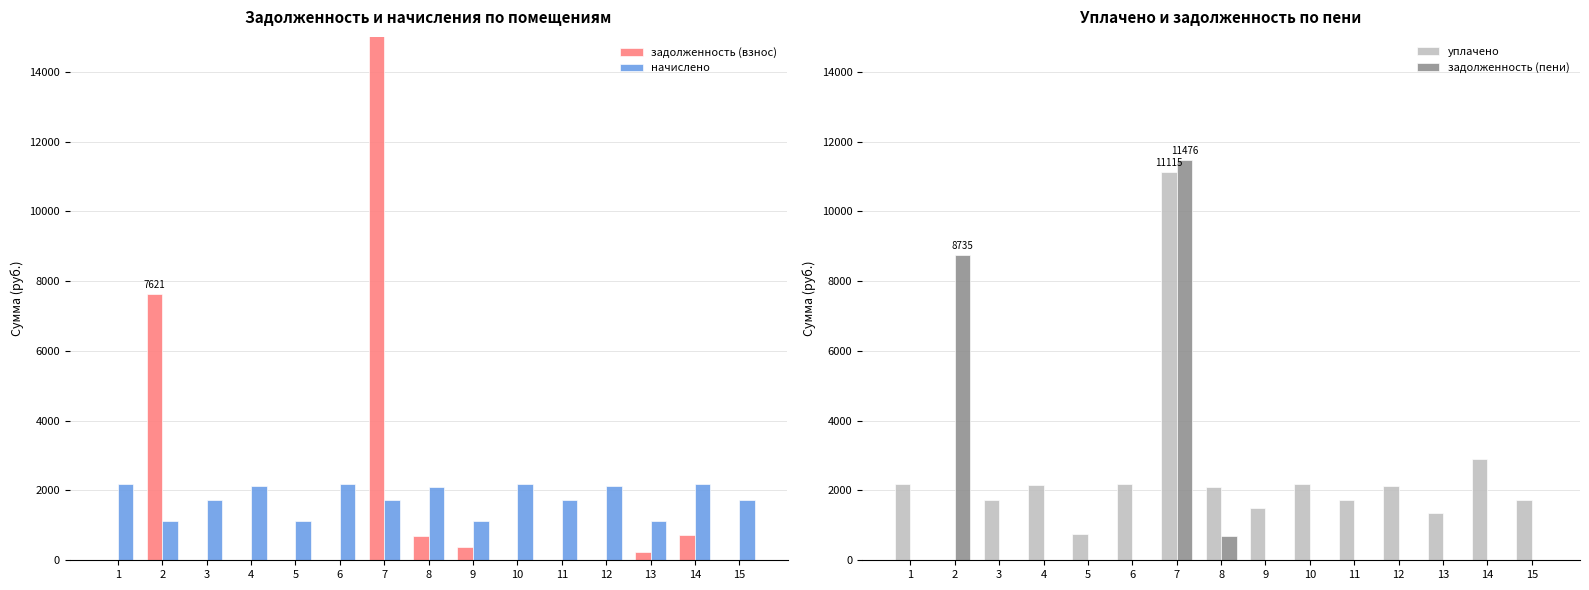

What value does the задолженность (пени) series have at 1?

9.7